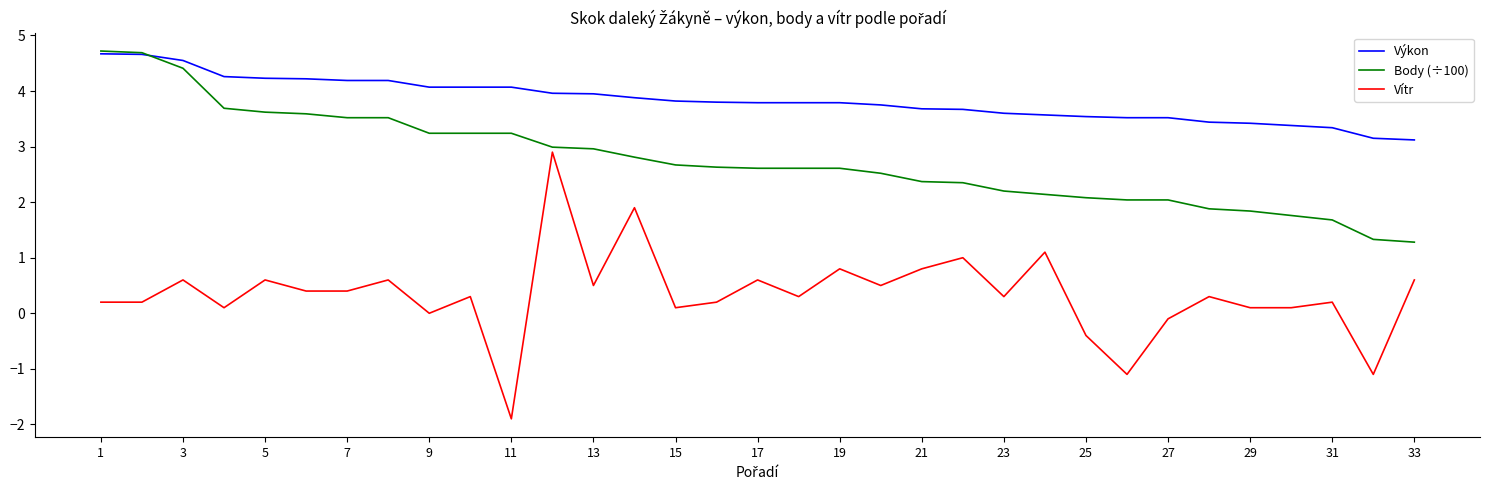

List the series in order of their overall mean, highest first.

Výkon, Body (÷100), Vítr